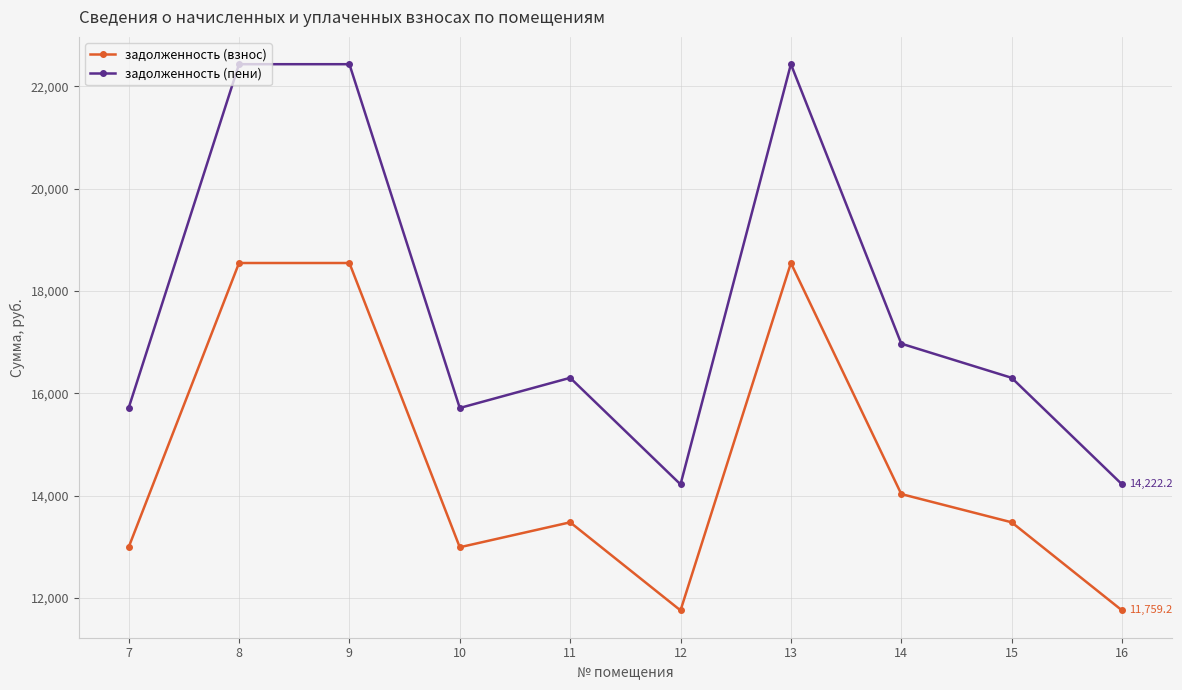

Reading left to right, list all the values displayed in this chart.

задолженность (взнос): 7=12993.6	8=18548.4	9=18548.4	10=12993.6	11=13480.9	12=11759.2	13=18548.4	14=14033.0	15=13480.9	16=11759.2
задолженность (пени): 7=15715.2	8=22433.5	9=22433.5	10=15715.2	11=16304.6	12=14222.2	13=22433.5	14=16972.3	15=16304.6	16=14222.2